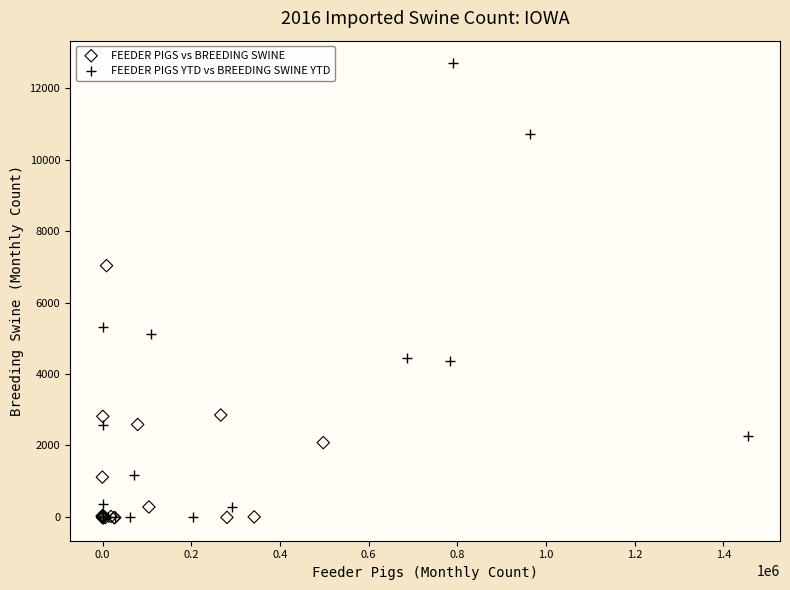

Which series reaches the maximum Y coordinate?

FEEDER PIGS YTD vs BREEDING SWINE YTD